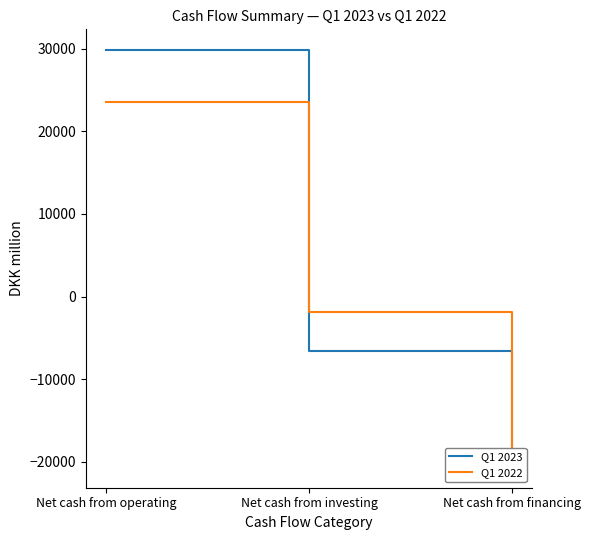

What is the minimum value shown in the chart?

-20621